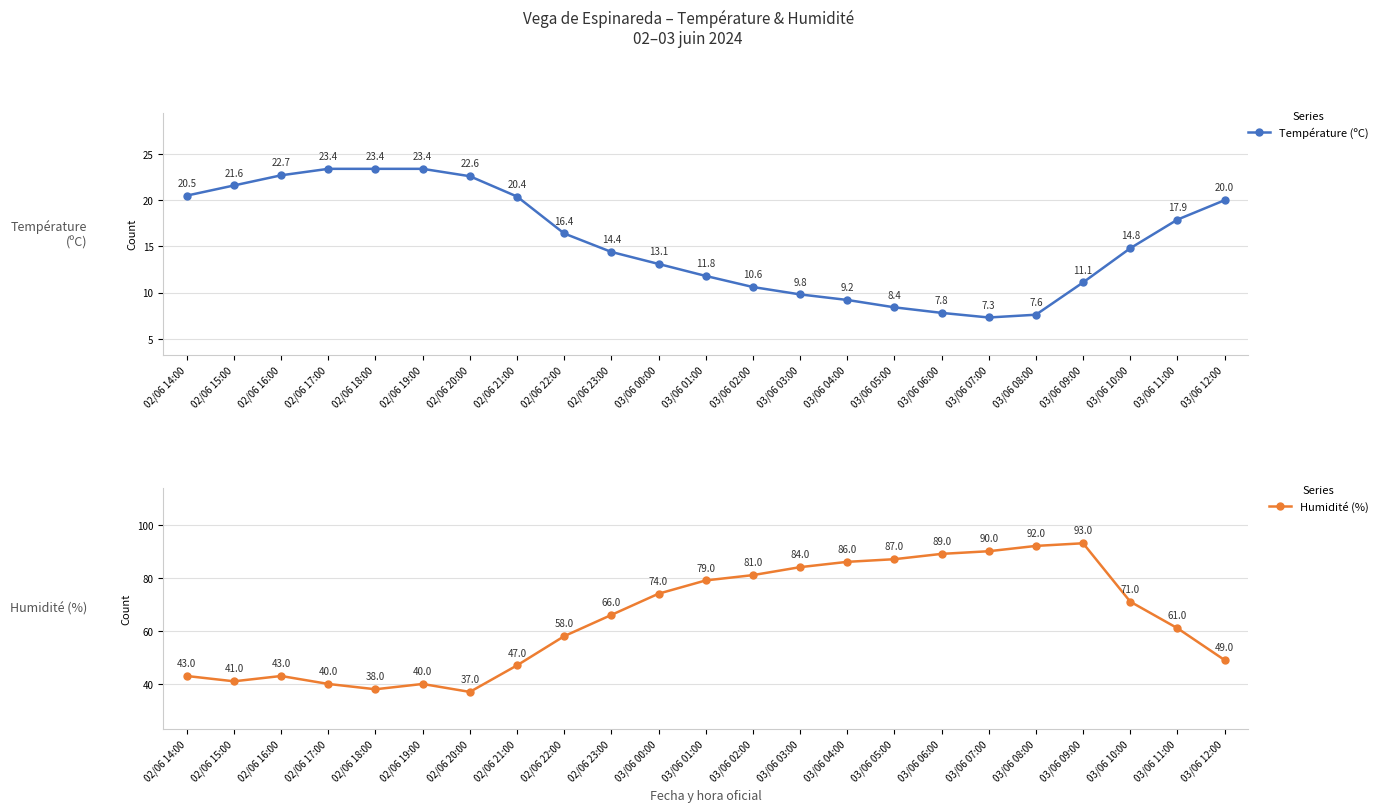

List the series in order of their peak value, lowest first.

Température (ºC), Humidité (%)